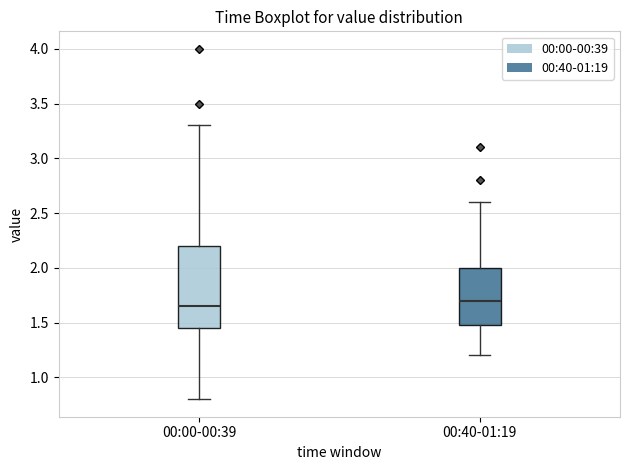

Reading left to right, read every box against the y-axis: the position of its median line, the range the box covers, and the ends of its whiskers. The values are not printed on the chart, so give them approximately, as read against the axis.

00:00-00:39: median 1.65, box 1.45 to 2.20, whiskers 0.80 to 3.30
00:40-01:19: median 1.70, box 1.50 to 2.00, whiskers 1.20 to 2.60